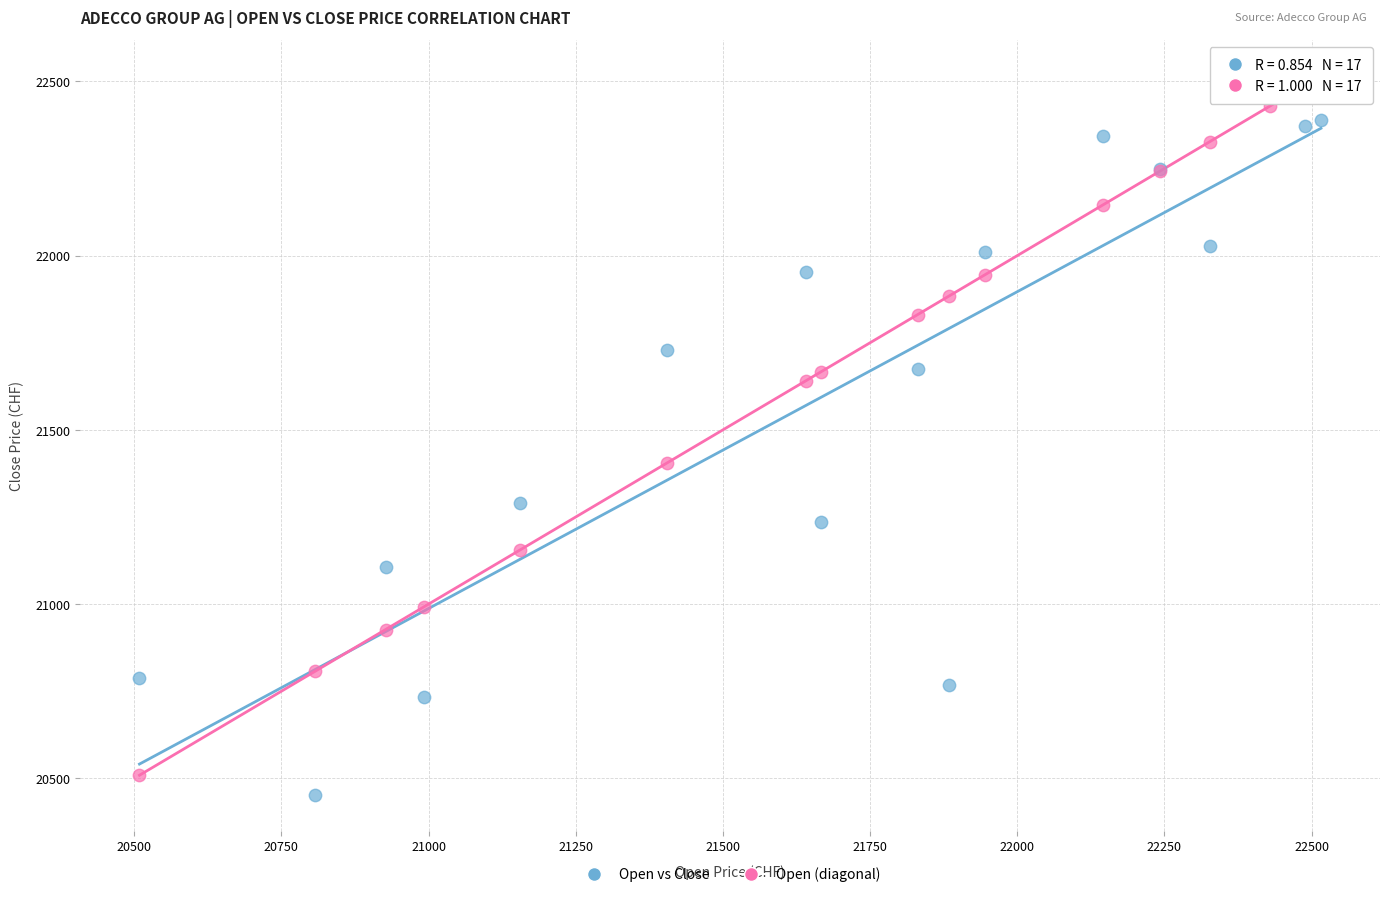

Across all series, what Y value is closest to 21484?

21405